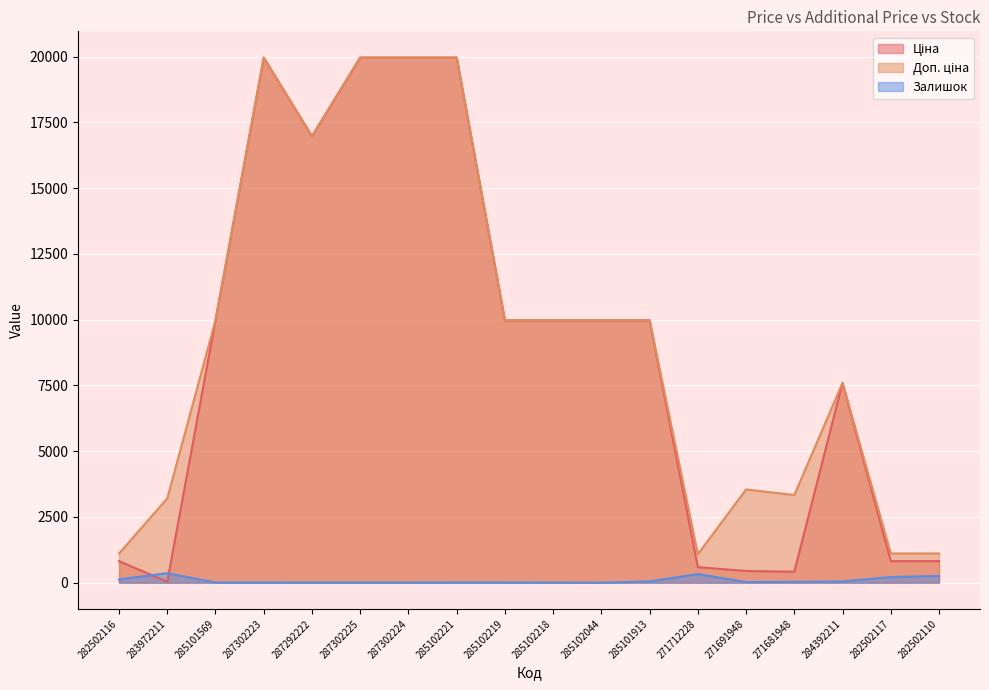

What are all the series names shown in the legend?

Ціна, Доп. ціна, Залишок